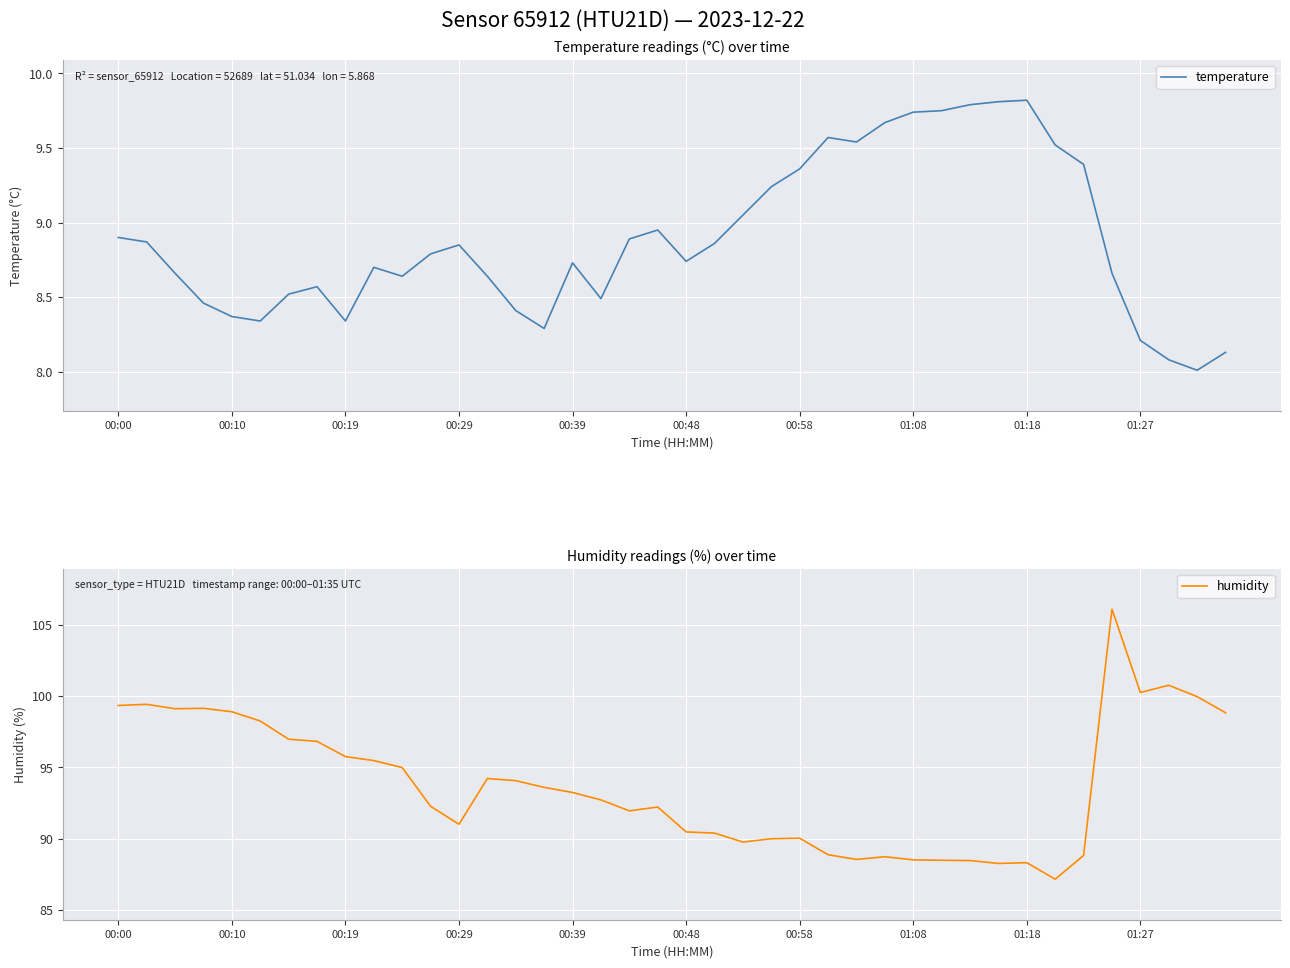

Rank the series by their maximum value, from highest to lowest.

humidity, temperature